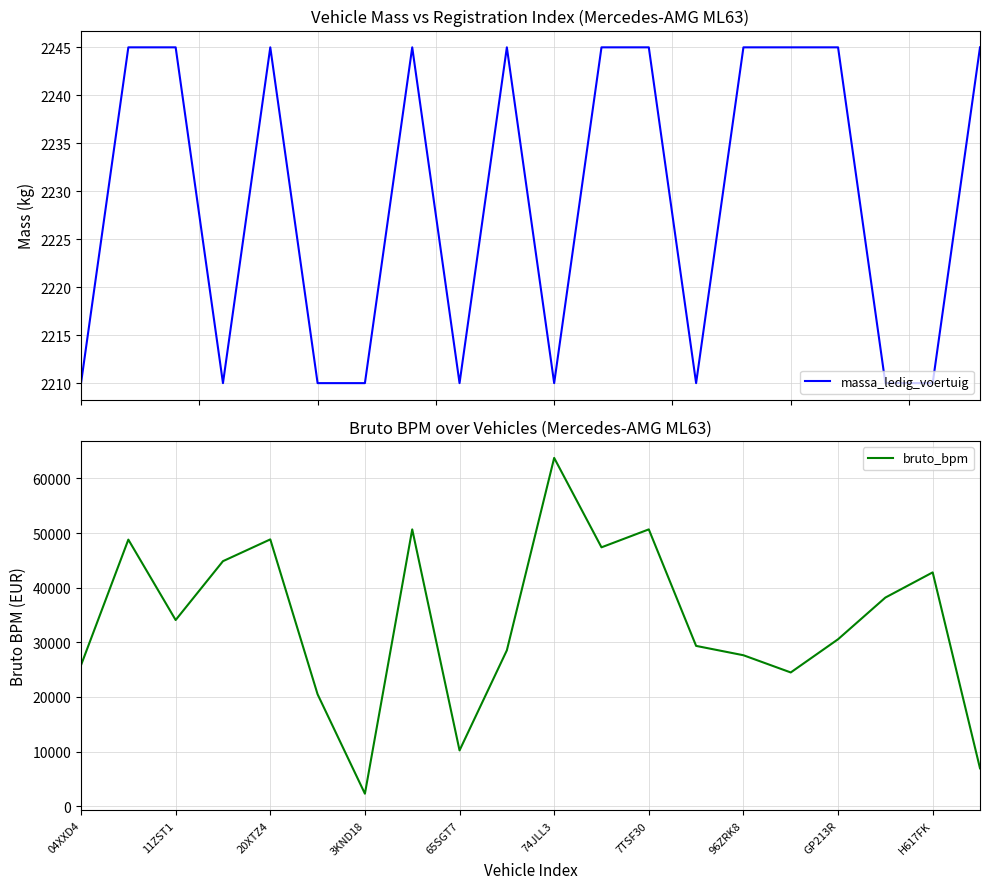

What is the maximum value for massa_ledig_voertuig?

2245